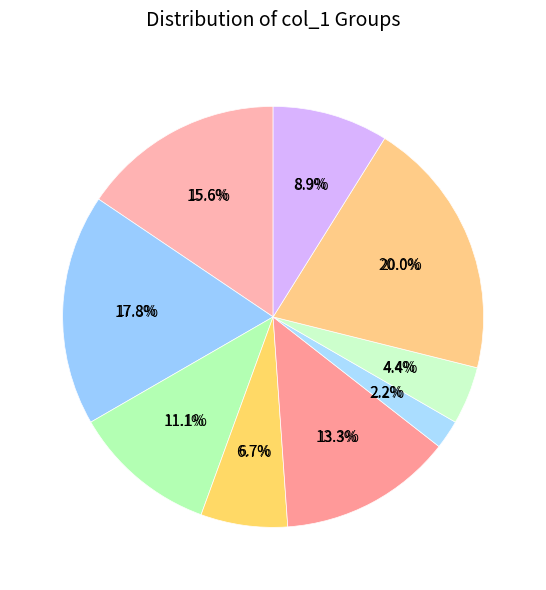

Which has a higher value, col_1=8 or col_1=7?

col_1=8